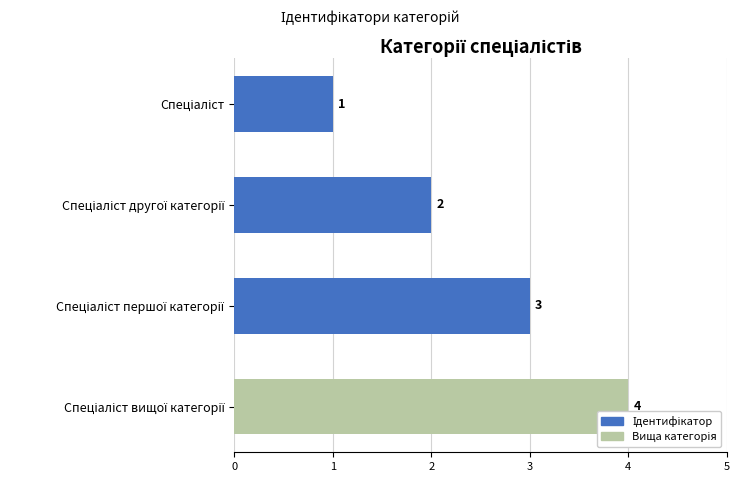

How many data points does each series have?

4